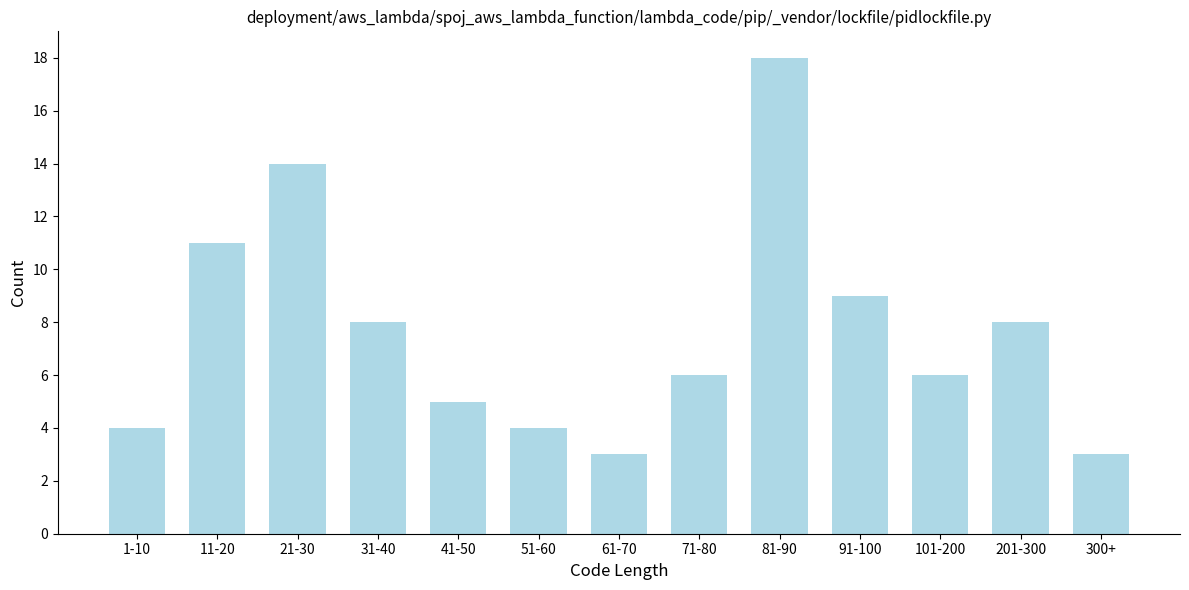

Reading left to right, extract all data points from this chart.

1-10=4	11-20=11	21-30=14	31-40=8	41-50=5	51-60=4	61-70=3	71-80=6	81-90=18	91-100=9	101-200=6	201-300=8	300+=3